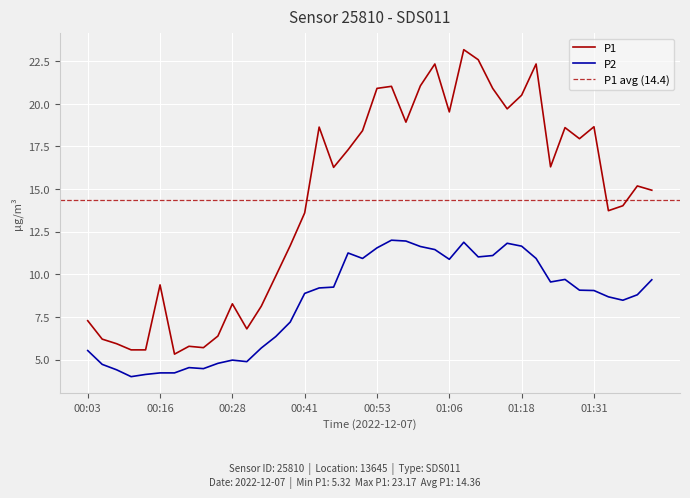

True or false: P2 has more than 2 interior local peaks.

True